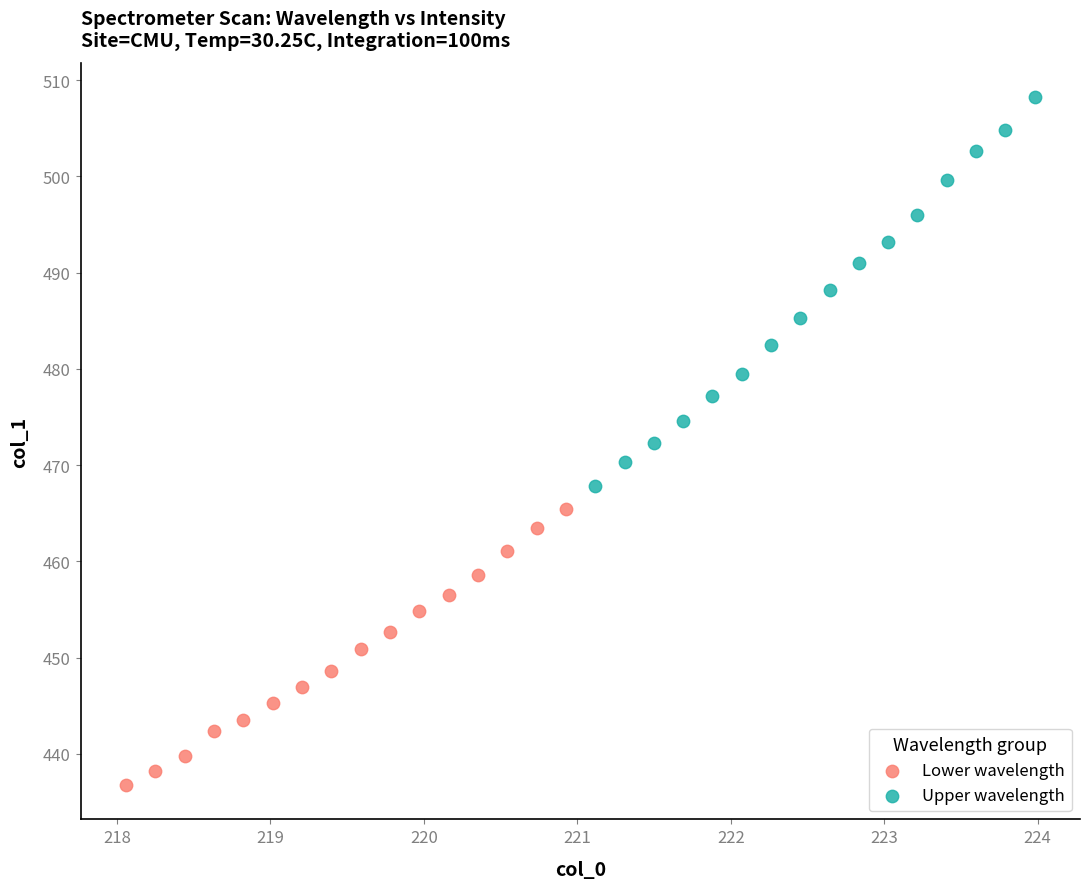

Which series contains the highest Y value?

Upper wavelength